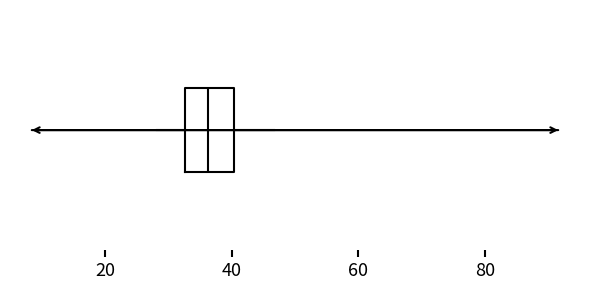

Transcribe this box plot: give where the median line is, the range the box spans, and where the two whiskers end, as read against the x-axis. The values are not printed on the chart, so give them approximately, as read against the axis.

median 36, box 32 to 40, whiskers 28 to 46